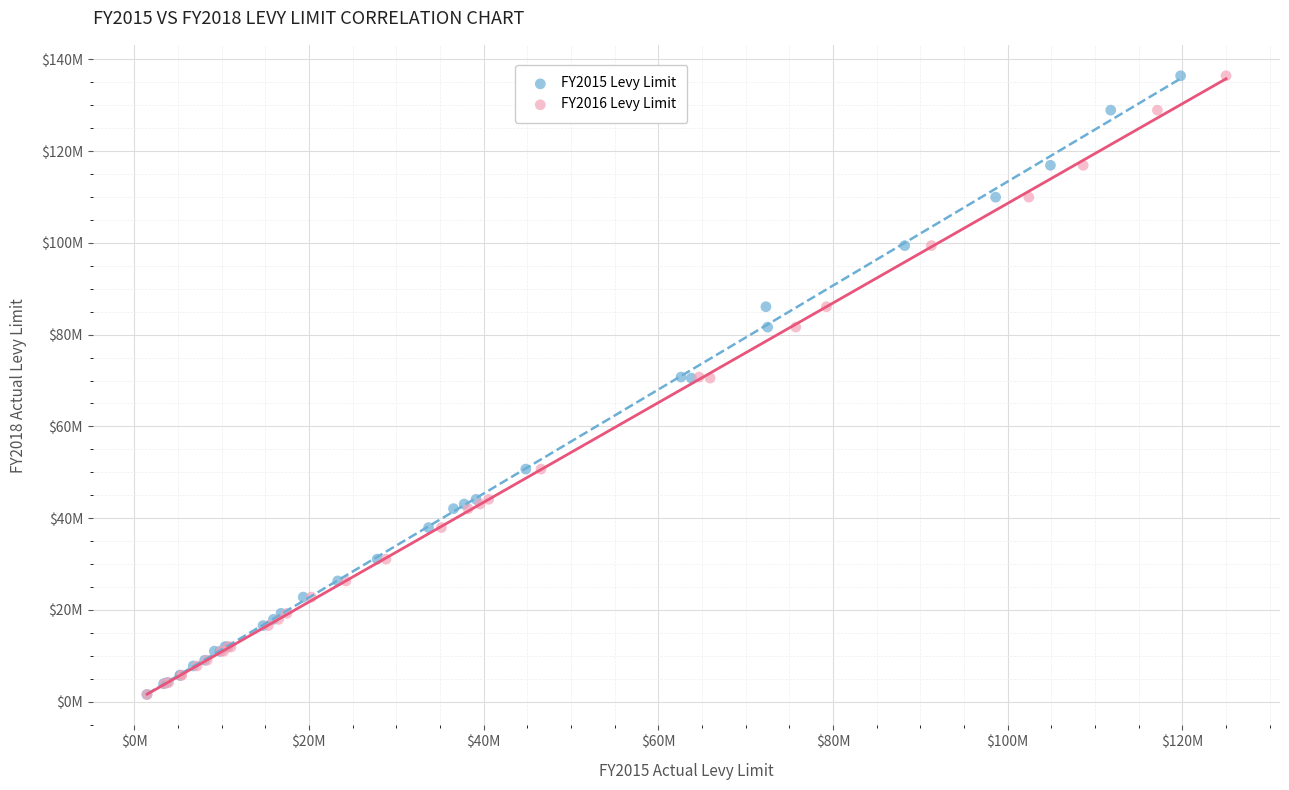

What are all the series names shown in the legend?

FY2015 Levy Limit, FY2016 Levy Limit